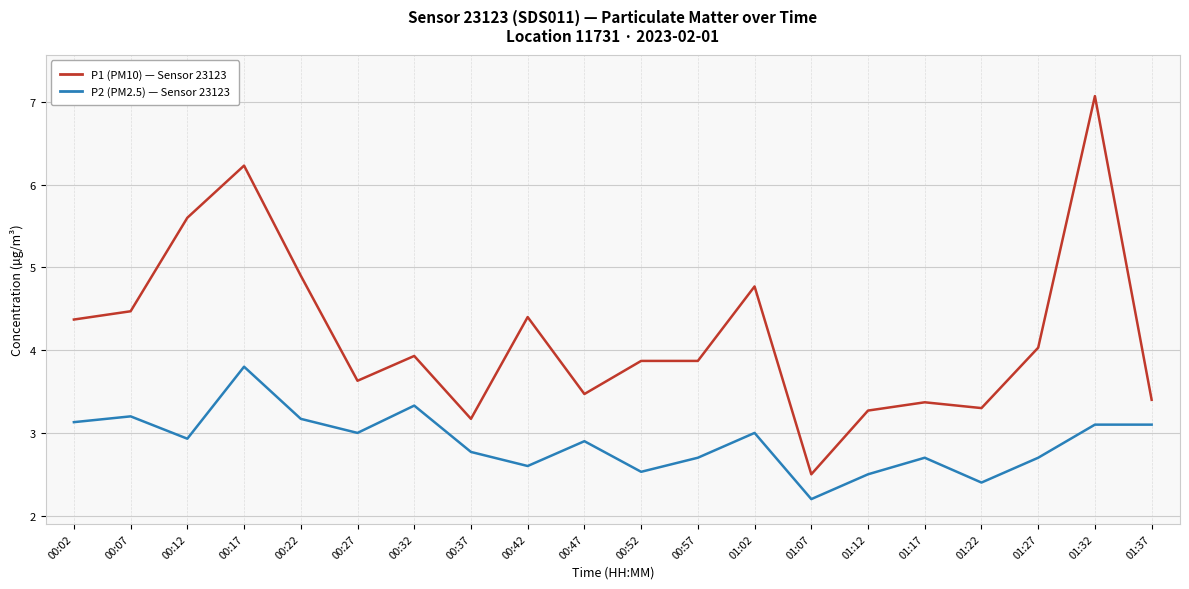

At which category does the chart reach its peak across all series?

01:32